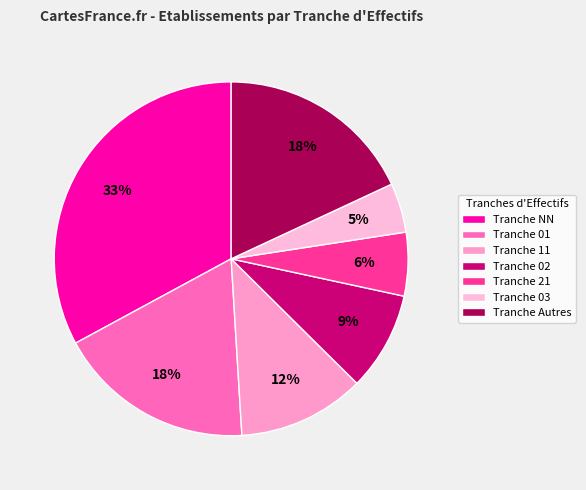

To the nearest percent, what is the difference between the largest and smallest slice percentages?

28%